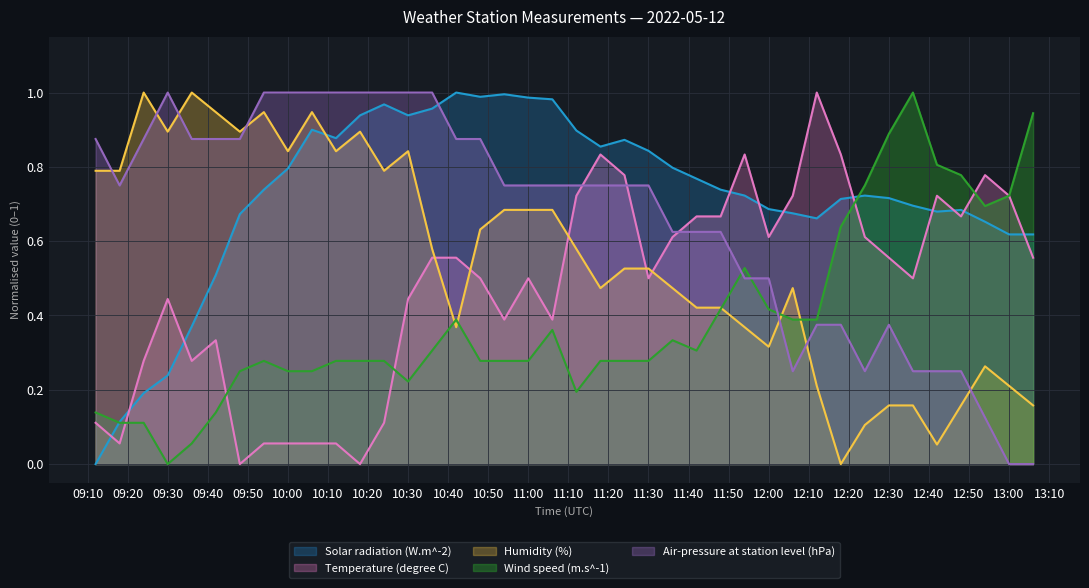

What are all the series names shown in the legend?

Solar radiation (W.m^-2), Temperature (degree C), Humidity (%), Wind speed (m.s^-1), Air-pressure at station level (hPa)